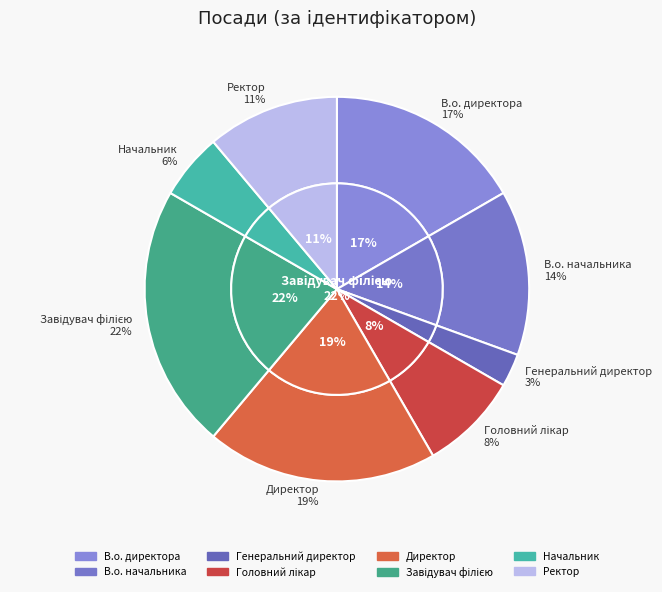

What is the total percentage of В.о. начальника and Начальник?

19.4%